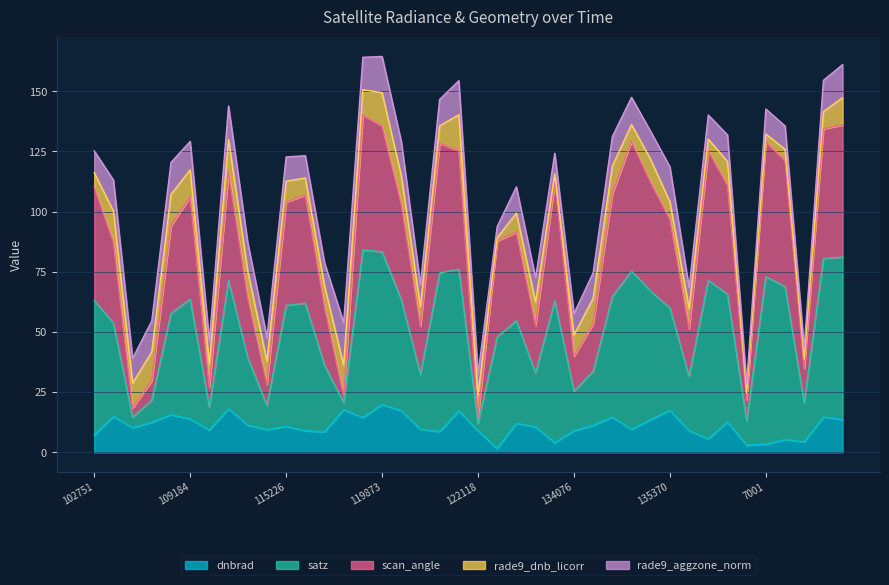

How many data points in dnbrad are above 10?

22